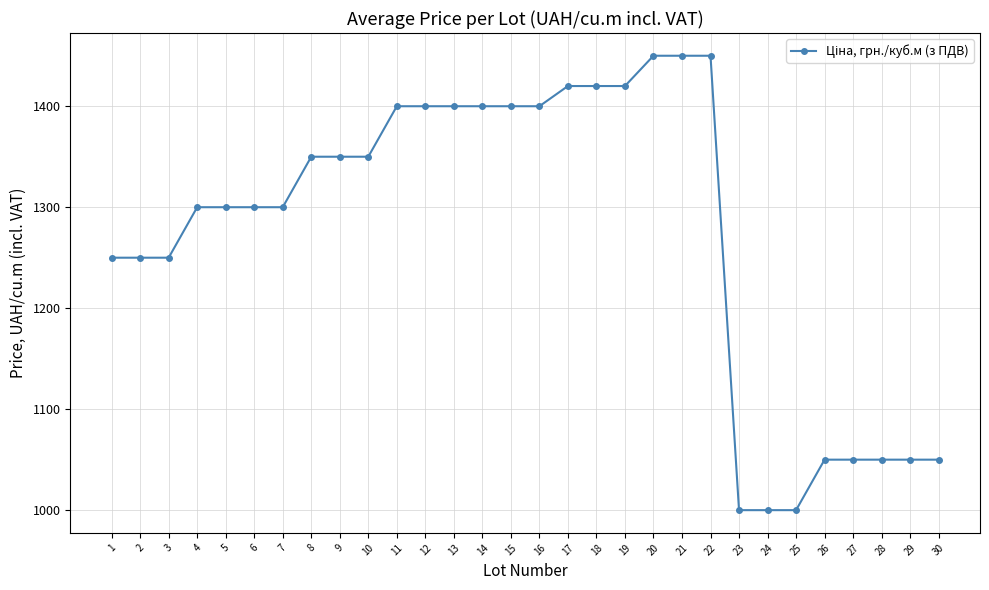

What is the smallest value displayed?

1000